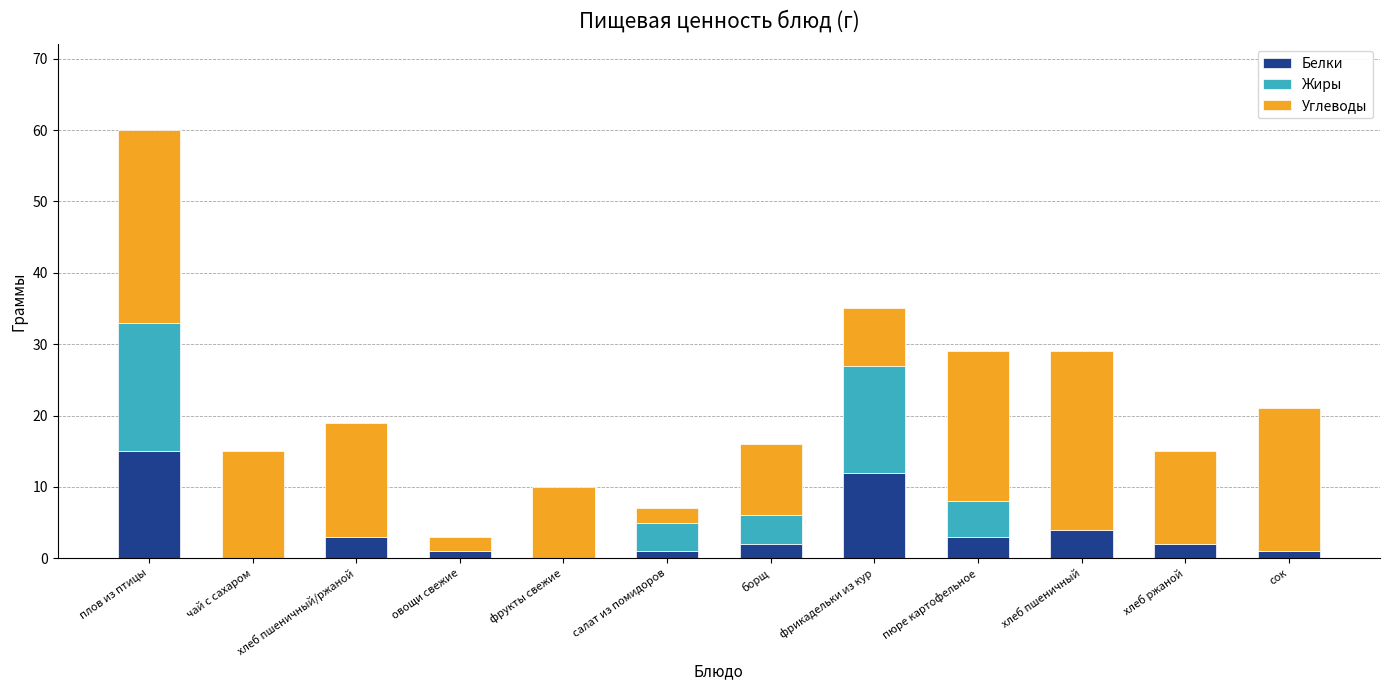

True or false: Белки has a value of 4 at хлеб пшеничный.

True